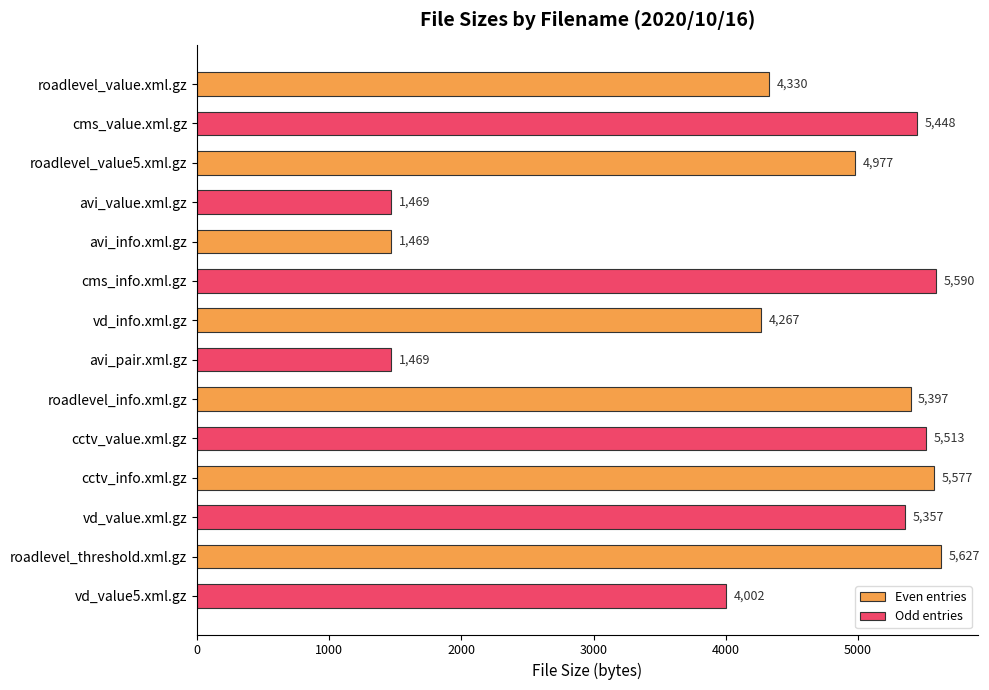

At which category is the sum across all series the highest?

cctv_info.xml.gz